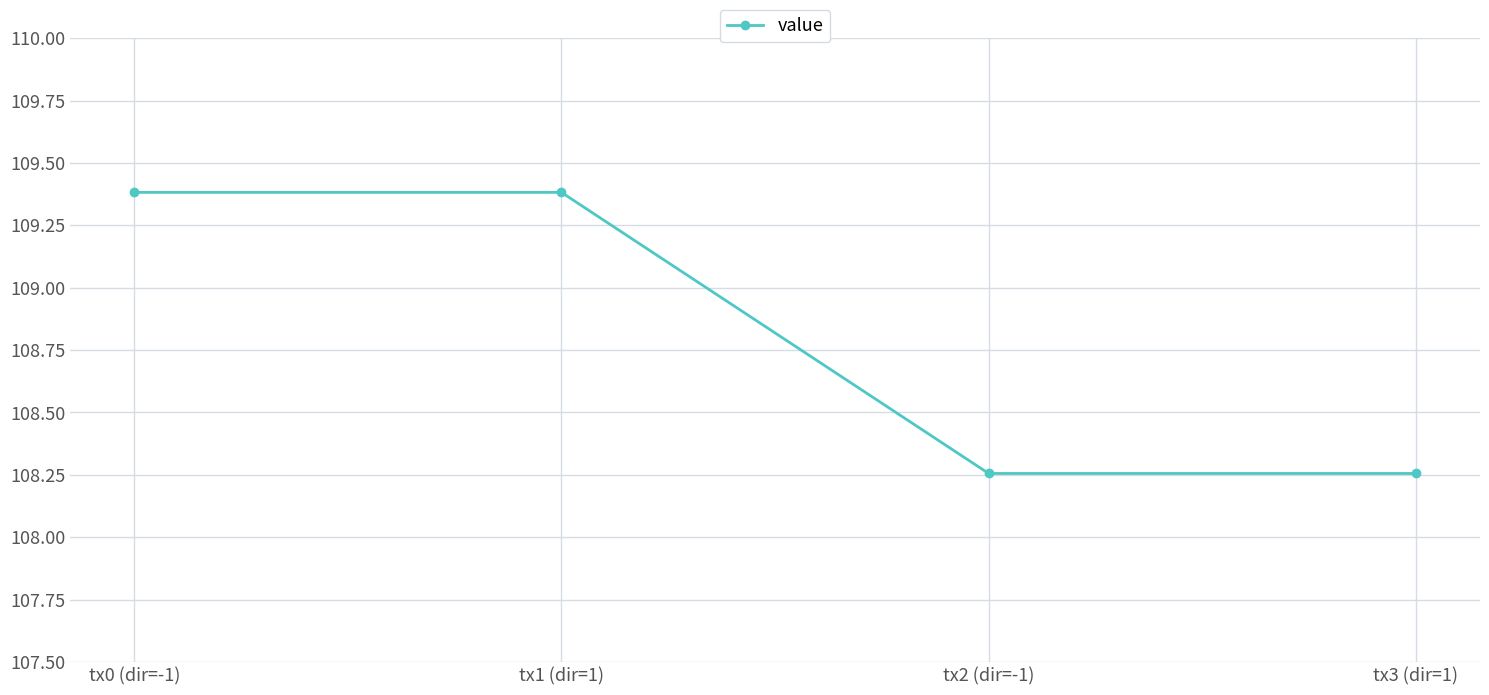

What is the maximum value shown in the chart?

109.4